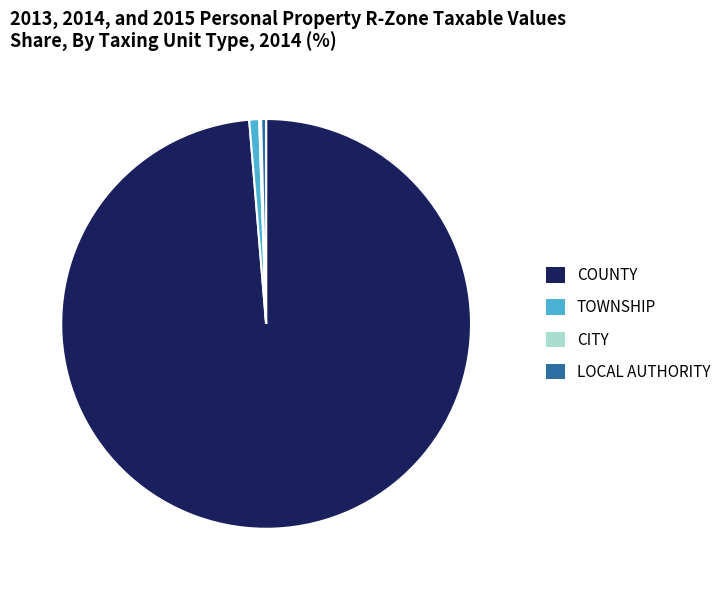

What is the largest slice in the pie chart?

COUNTY